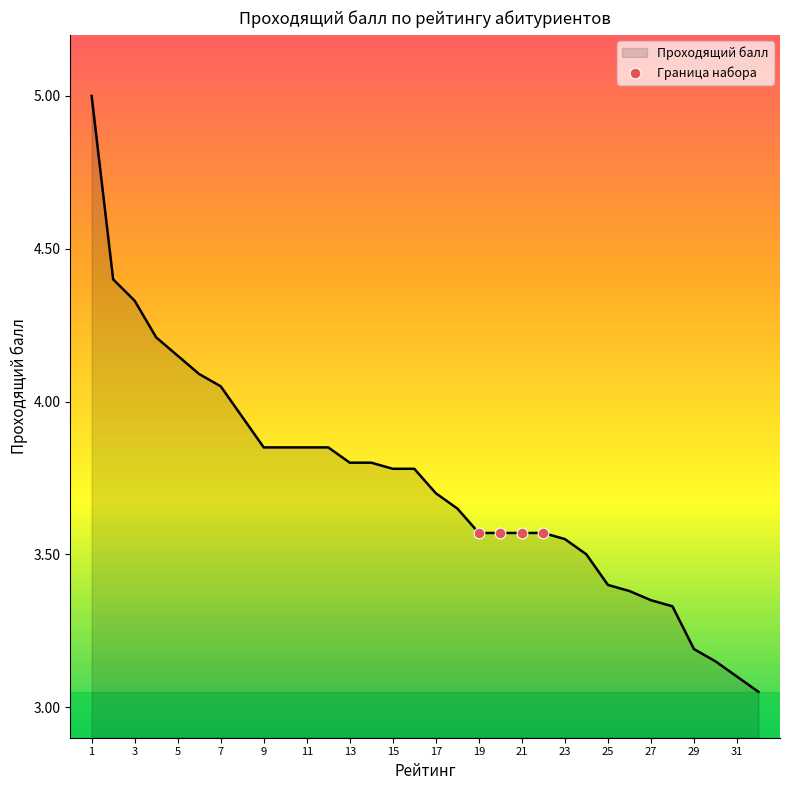

What is the greatest value displayed?

5.0